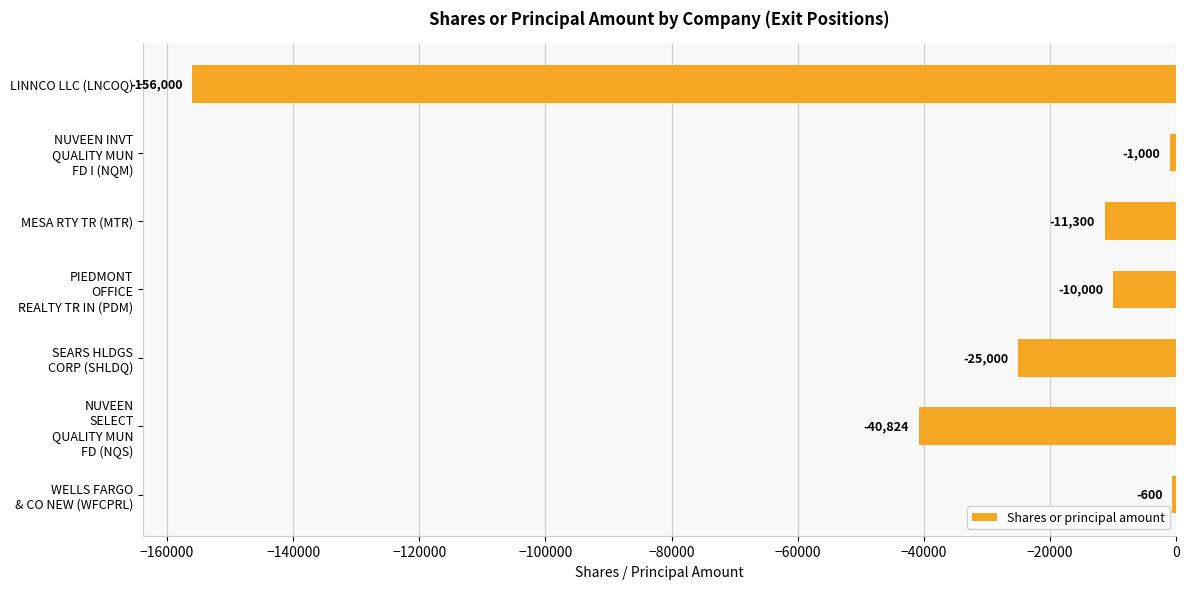

True or false: the data shows -265279 at LINNCO LLC (LNCOQ).

False